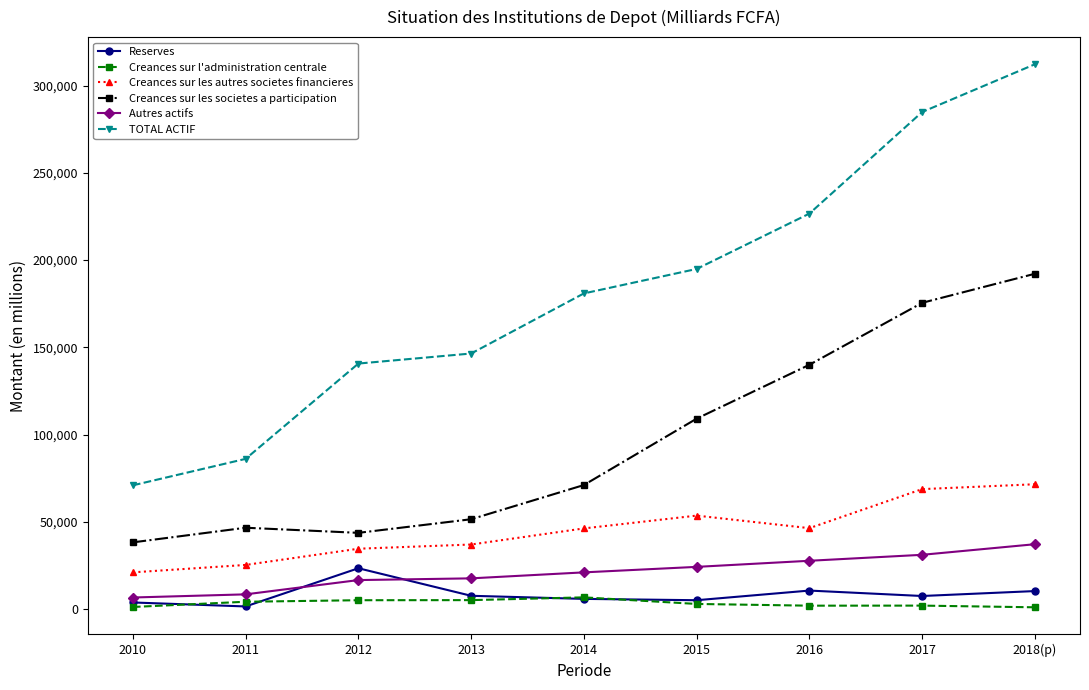

Rank the series by their maximum value, from highest to lowest.

TOTAL ACTIF, Creances sur les societes a participation, Creances sur les autres societes financieres, Autres actifs, Reserves, Creances sur l'administration centrale